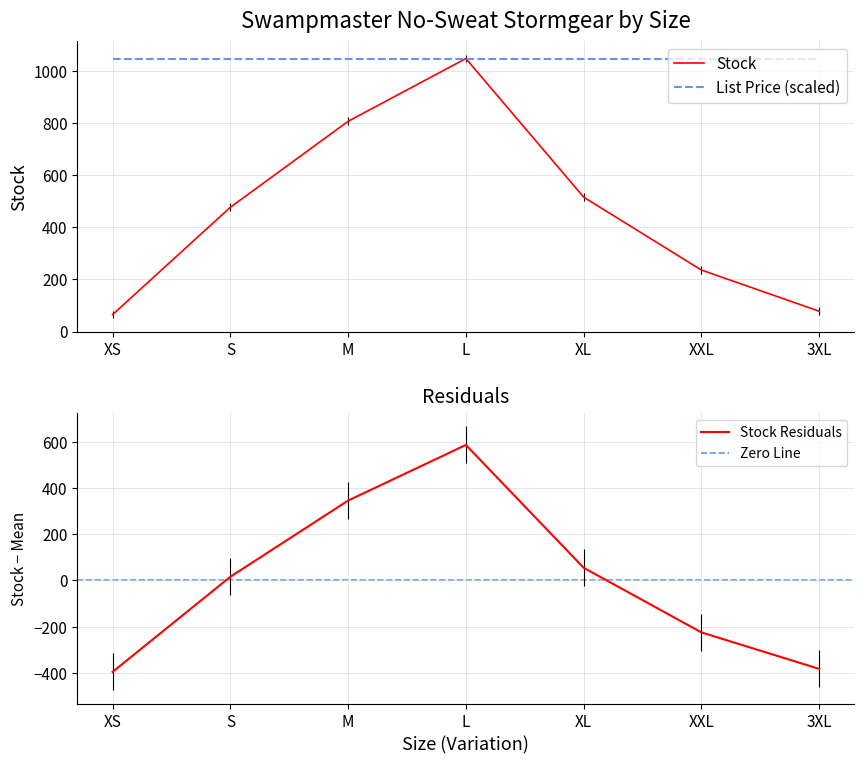

True or false: Stock has a value of 65 at XS.

True